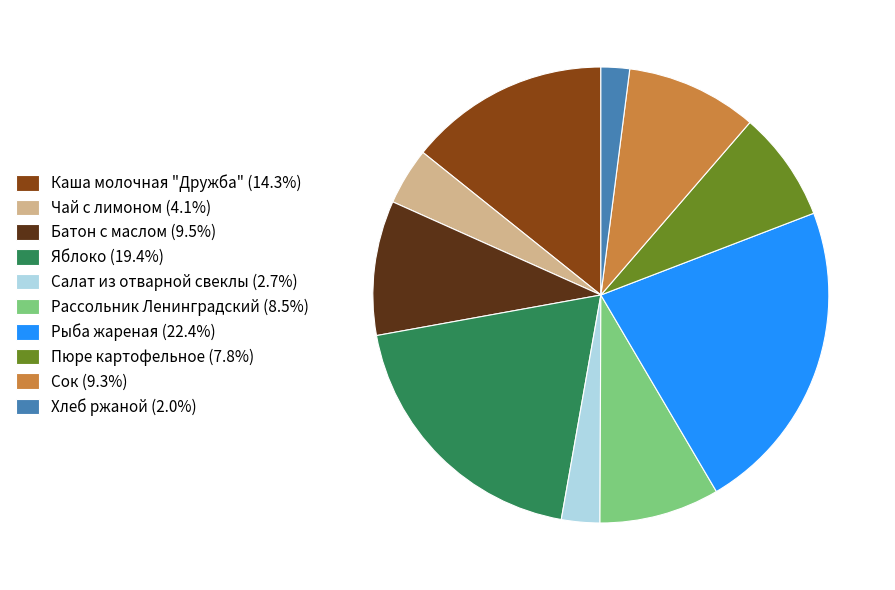

Is there any slice that represents more than half of the pie?

No